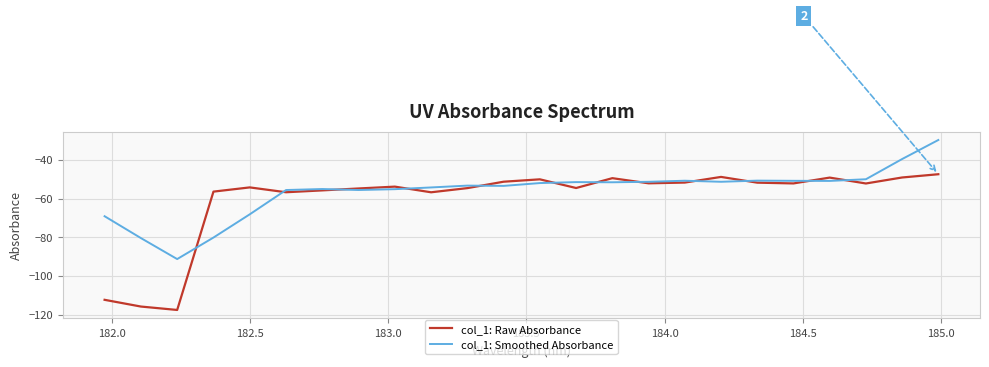

Which series has the largest range (max minus min)?

col_1: Raw Absorbance